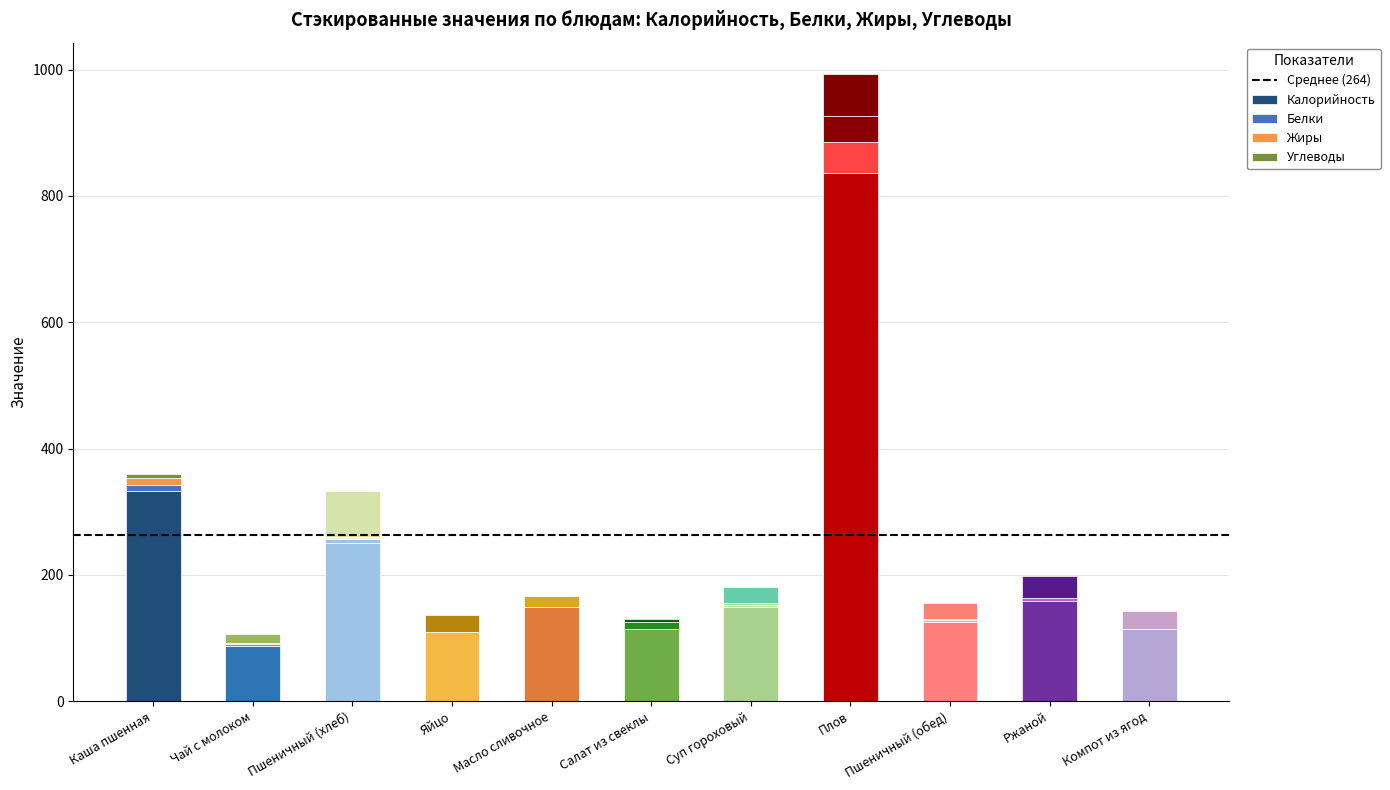

What is the lowest value of the Калорийность series?

87